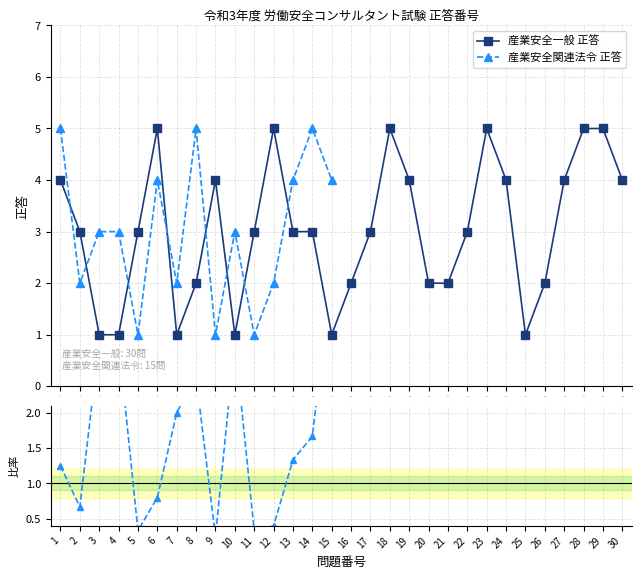

What is the smallest value displayed?

1